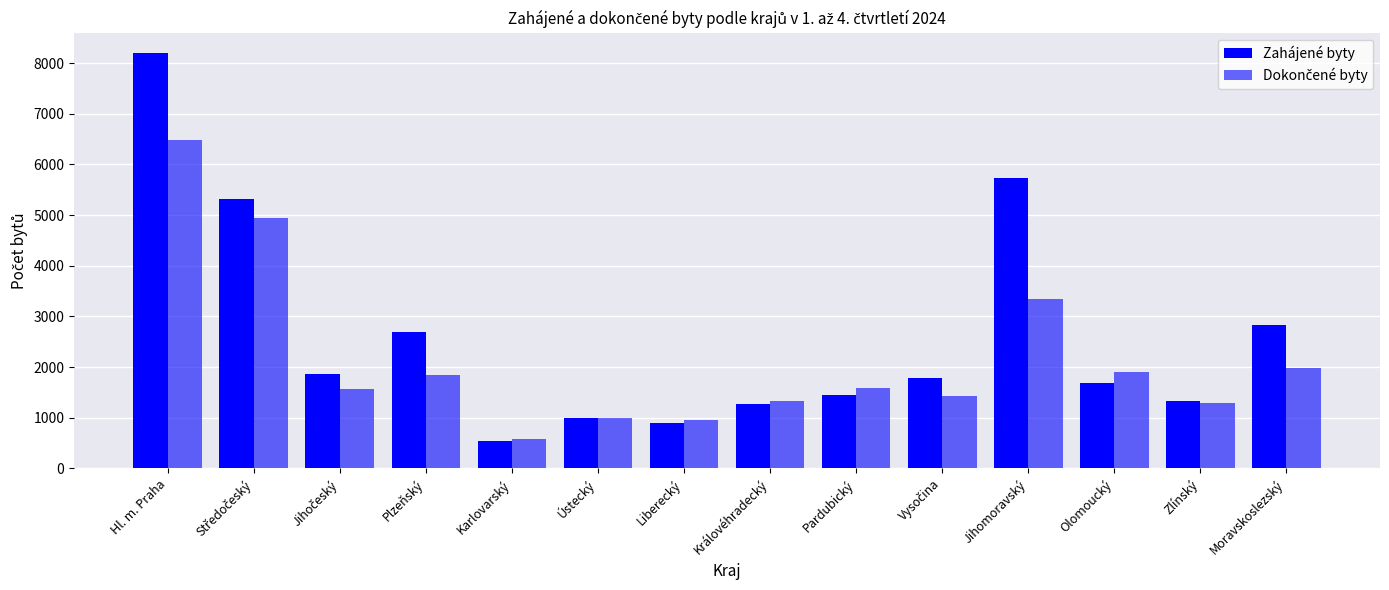

Count the number of data series in this chart.

2